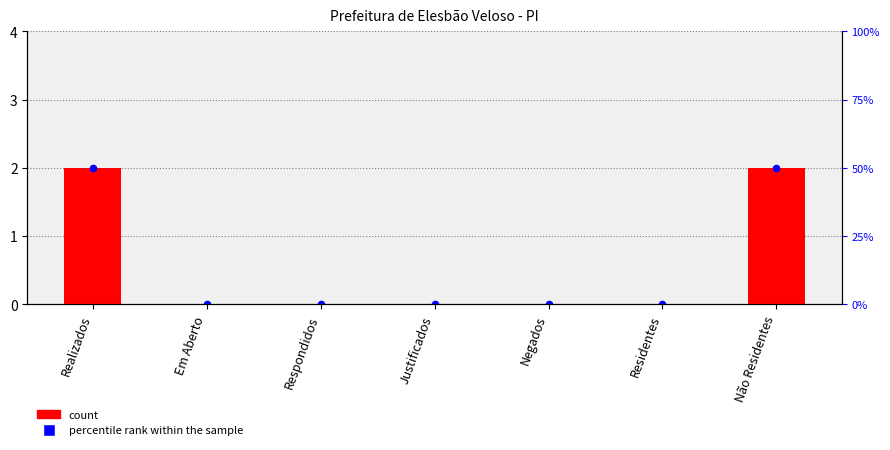

What are all the series names shown in the legend?

count, percentile rank within the sample